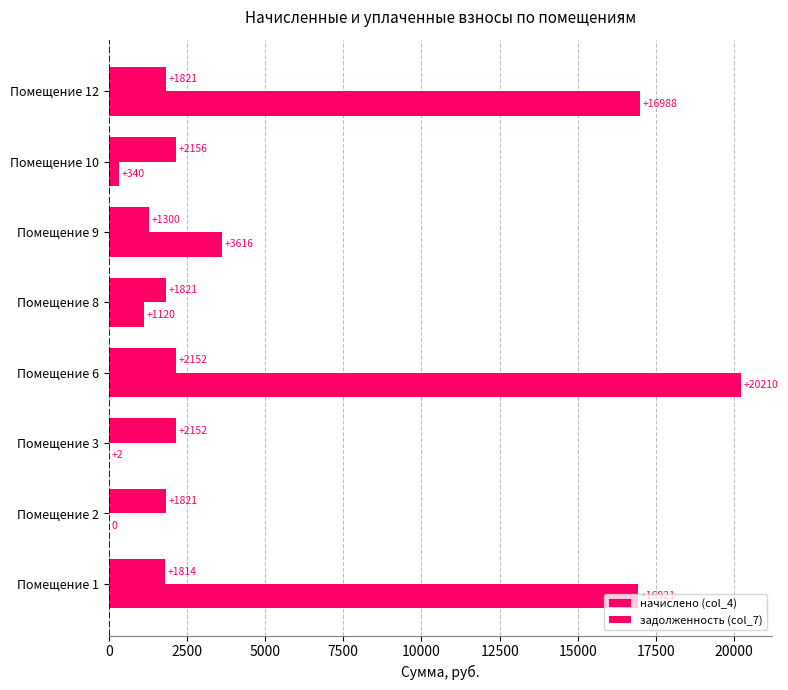

At how many categories does at least one series exceed 5083?

3